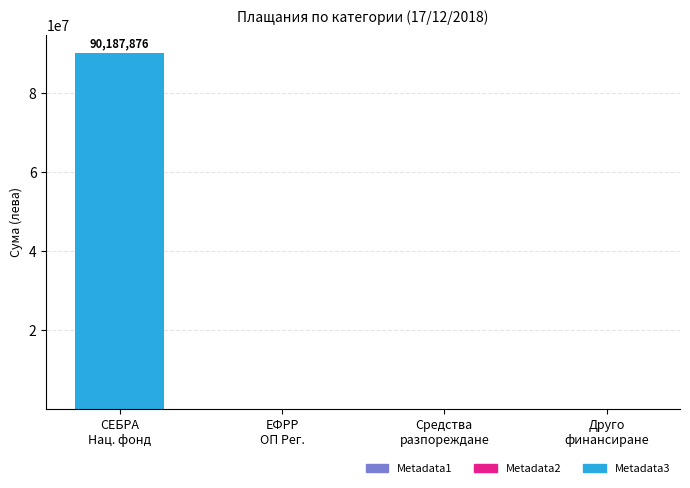

How many categories are shown in the chart?

4